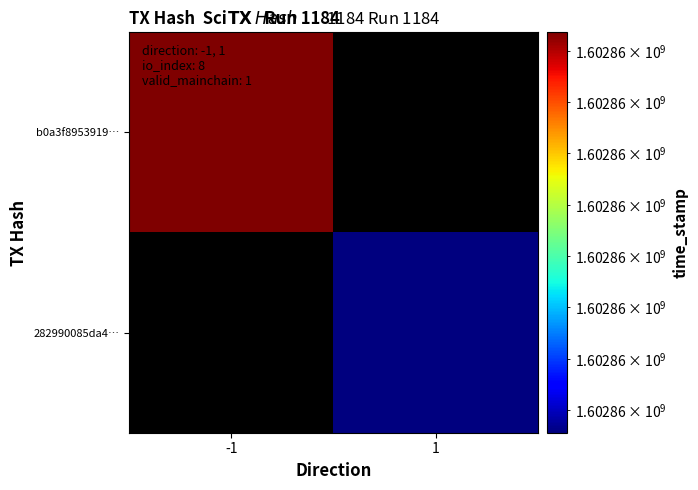

The b0a3f8953919bef179d2c6d7062d95bcaa13652 series shows 896016195 at 1. True or false?

False